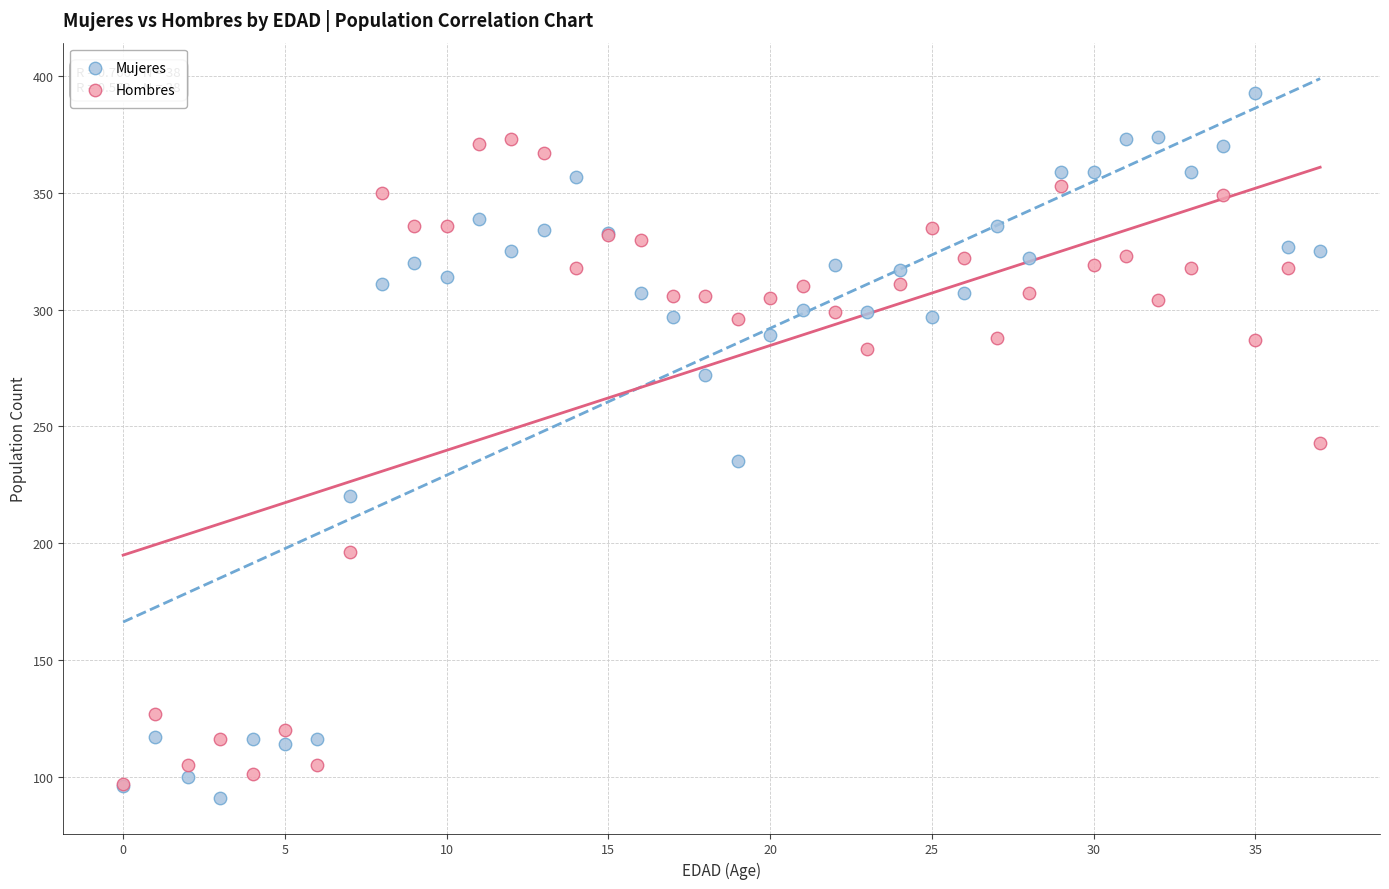

What are all the series names shown in the legend?

Mujeres, Hombres